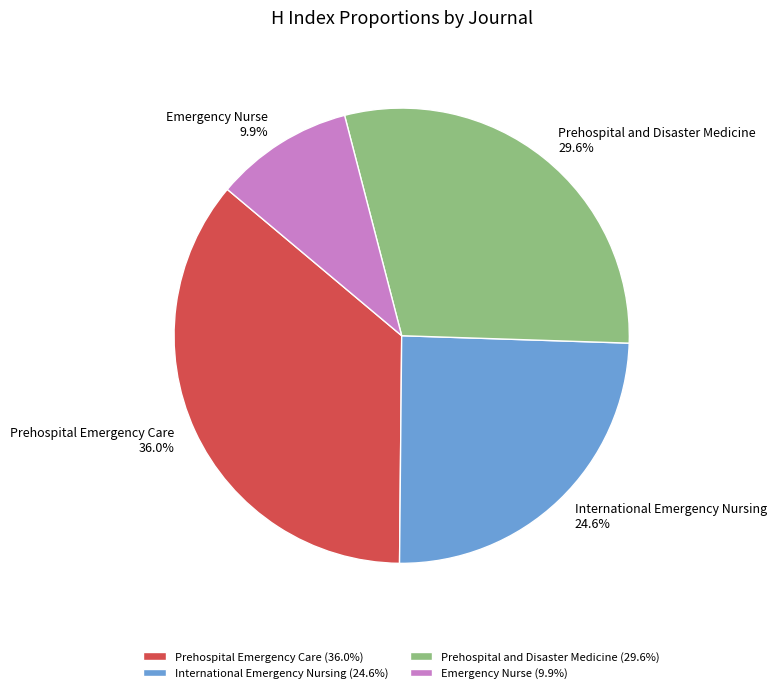

To the nearest percent, what is the difference between the largest and smallest slice percentages?

26%